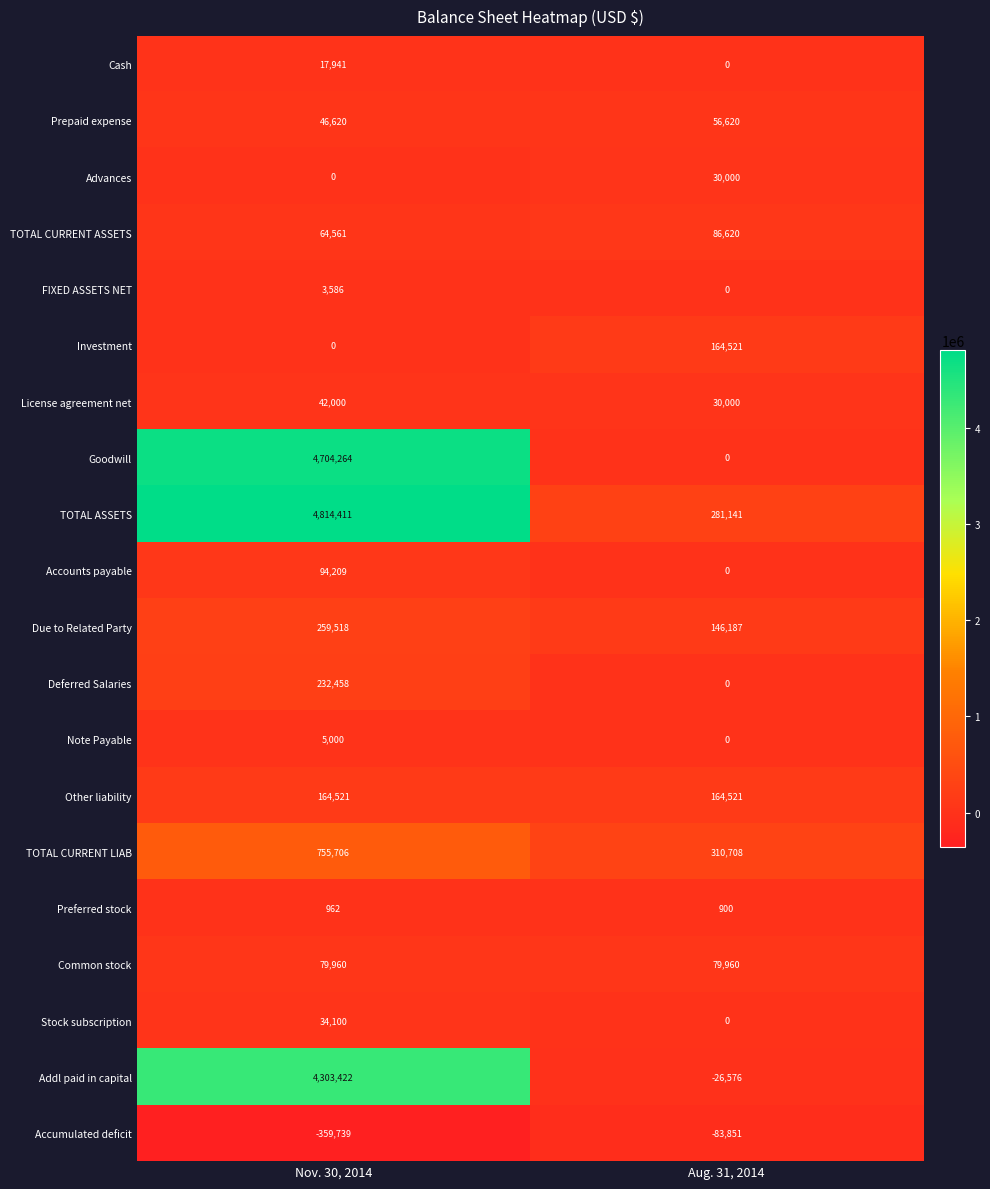

Rank the categories by Deferred Salaries value from lowest to highest.

Aug. 31, 2014, Nov. 30, 2014